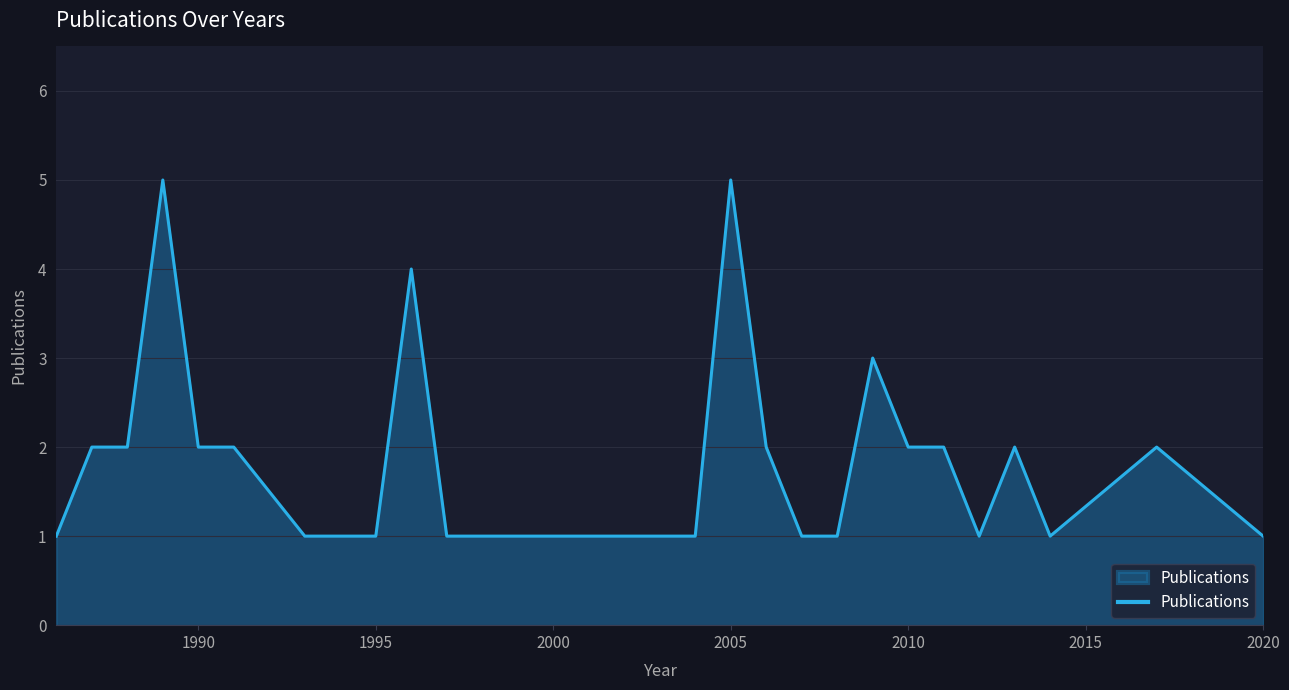

What is the maximum value shown in the chart?

5